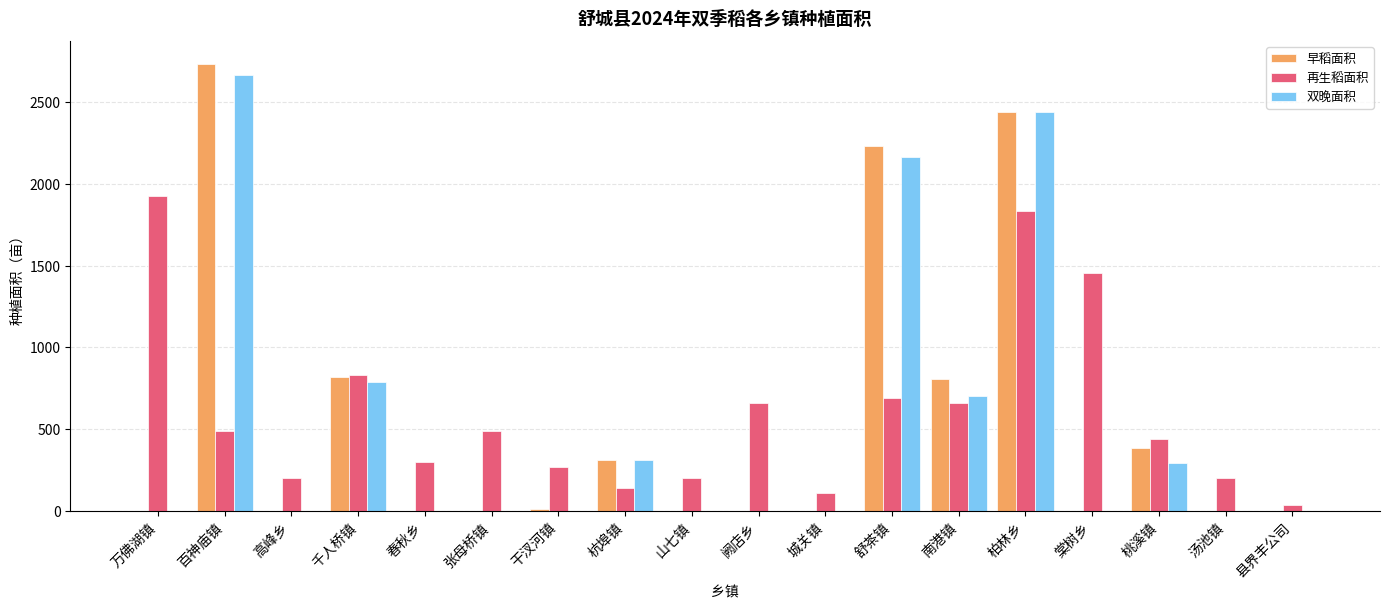

What value does the 再生稻面积 series have at 桃溪镇?

441.0